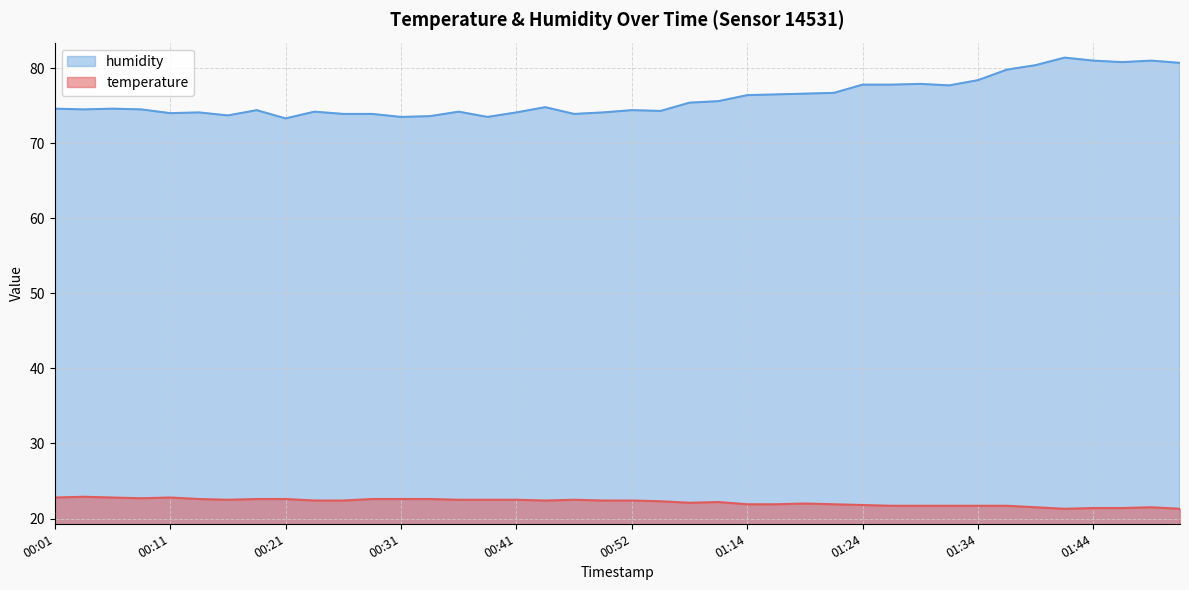

What is the difference between the humidity values at 01:41 and 01:01?

6.0